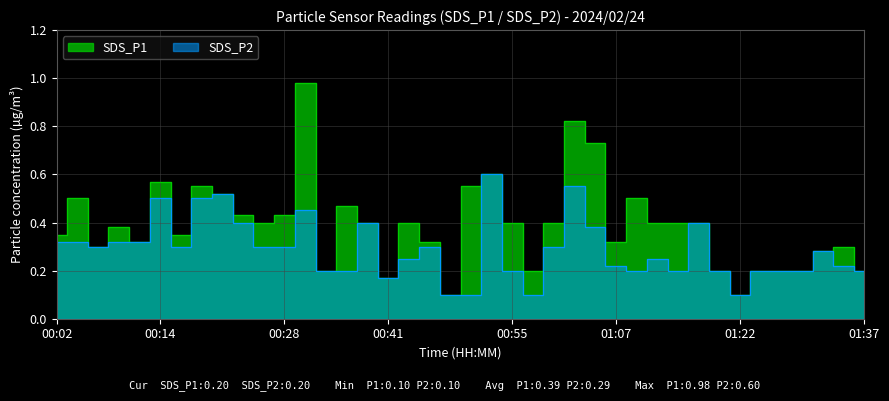

How many lines are shown in the chart?

2